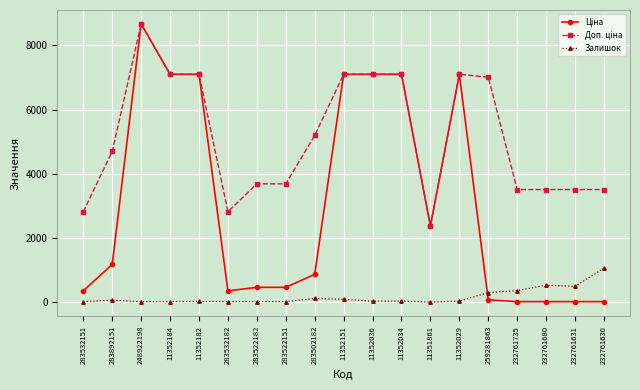

What is the label of the 2nd point from the left?

283892151